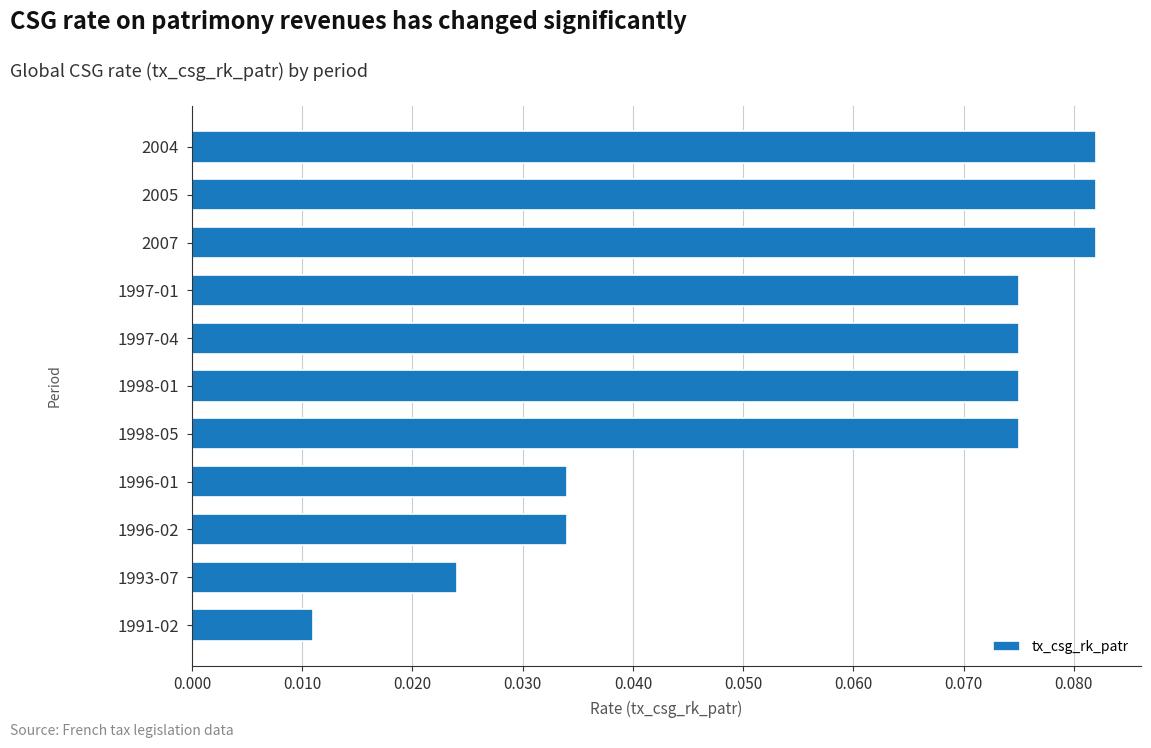

What is the sum of all values?

0.6